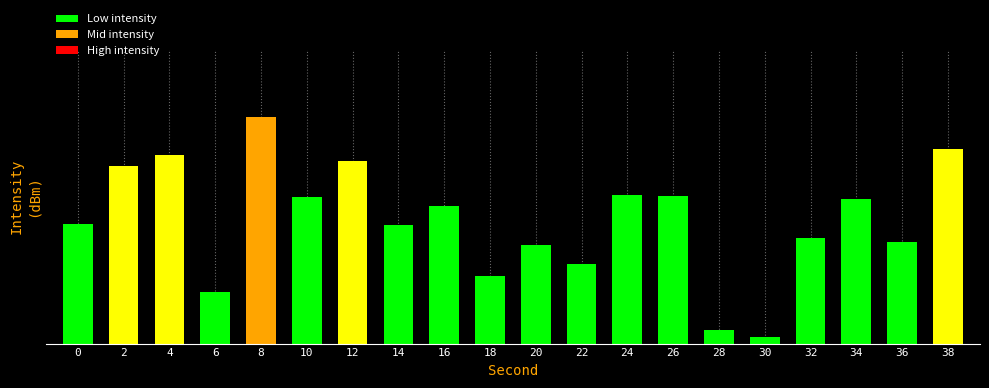

Does the chart contain any negative values?

No